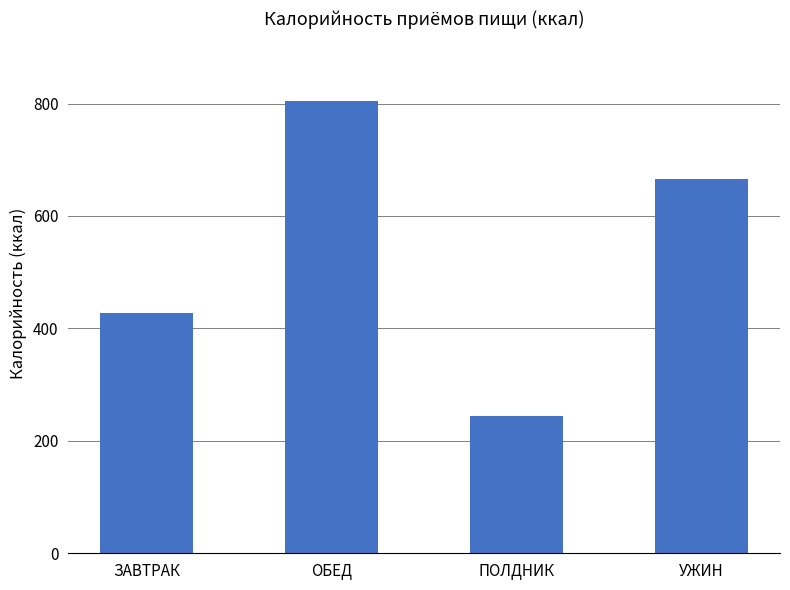

What is the difference between the values at ОБЕД and УЖИН?

139.6